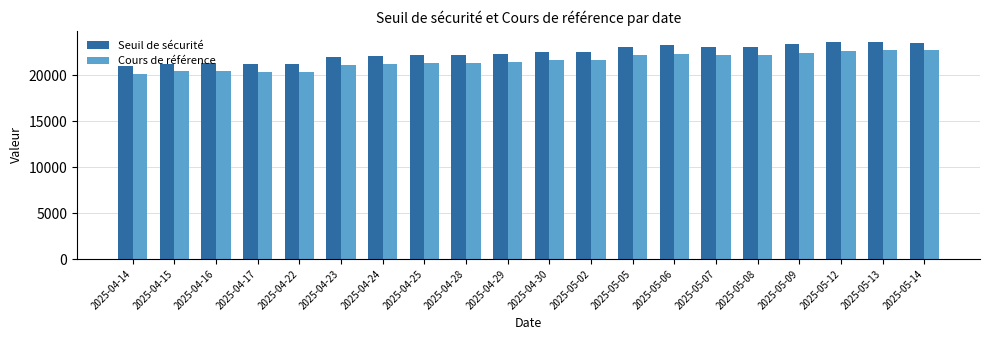

What is the maximum value for Seuil de sécurité?

23638.6